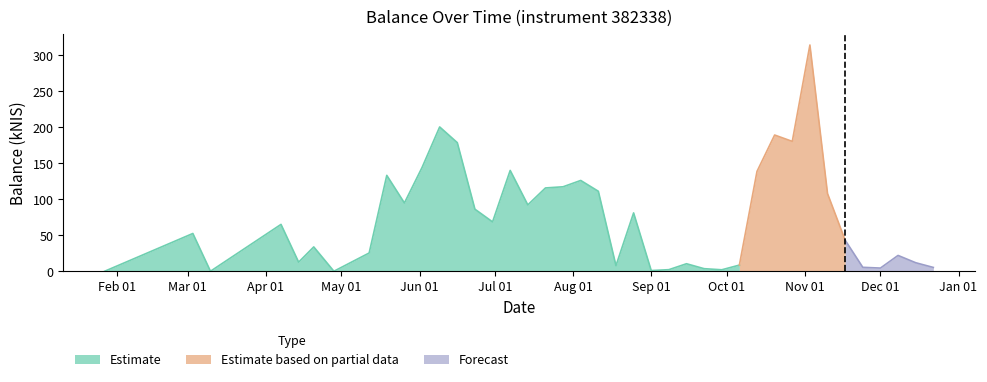

Between 2022-04-14 and 2022-06-23, which is larger?

2022-06-23